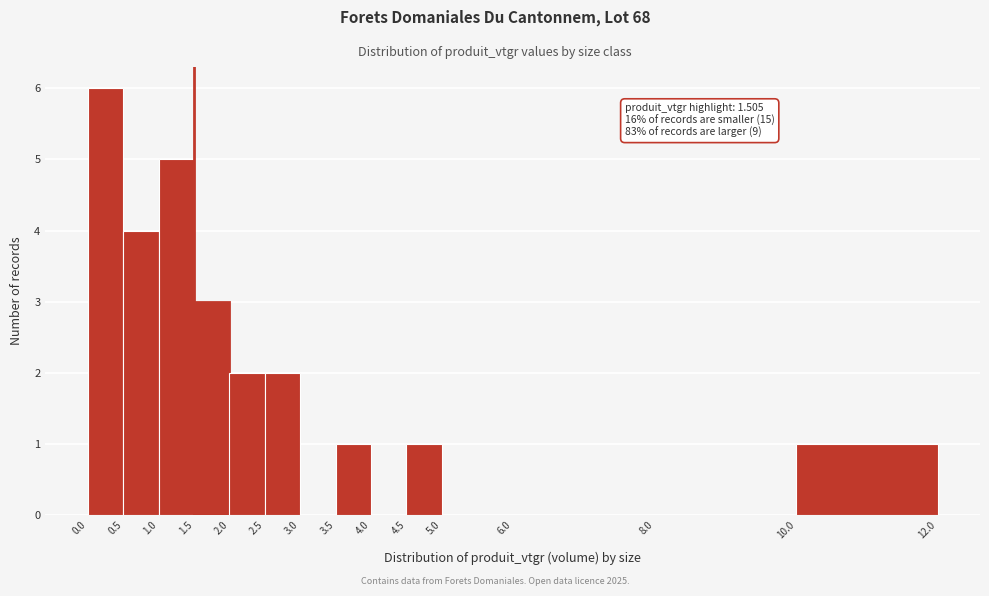

Over which range of the x-axis is the bar tallest?

0.0 to 0.5